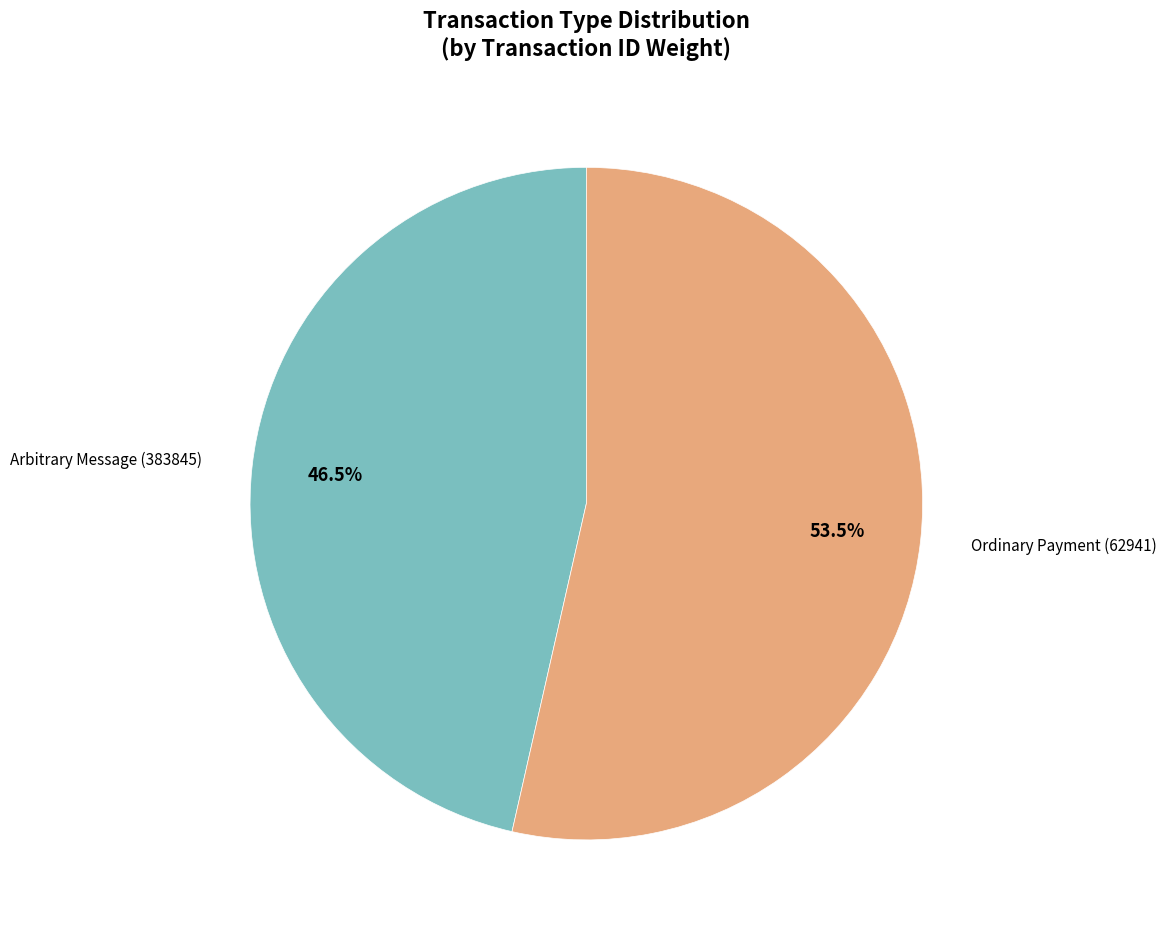

Is there any slice that represents more than half of the pie?

Yes